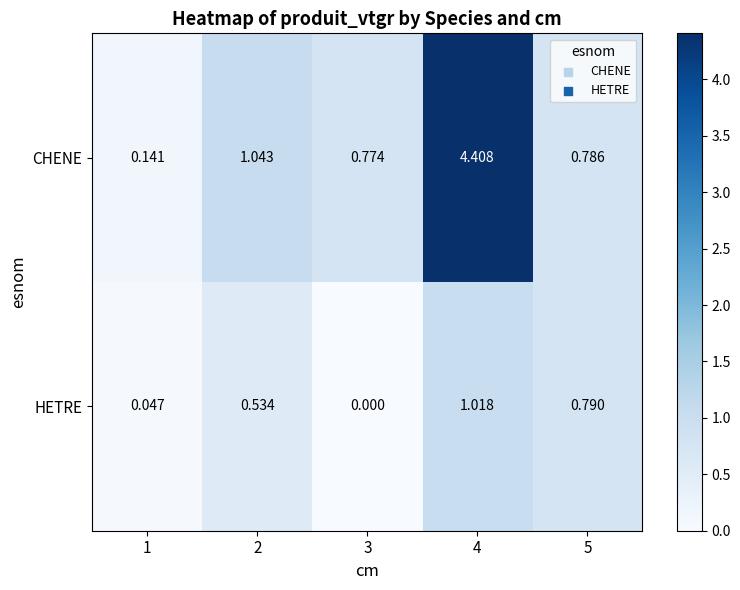

At which category is the sum across all series the highest?

4